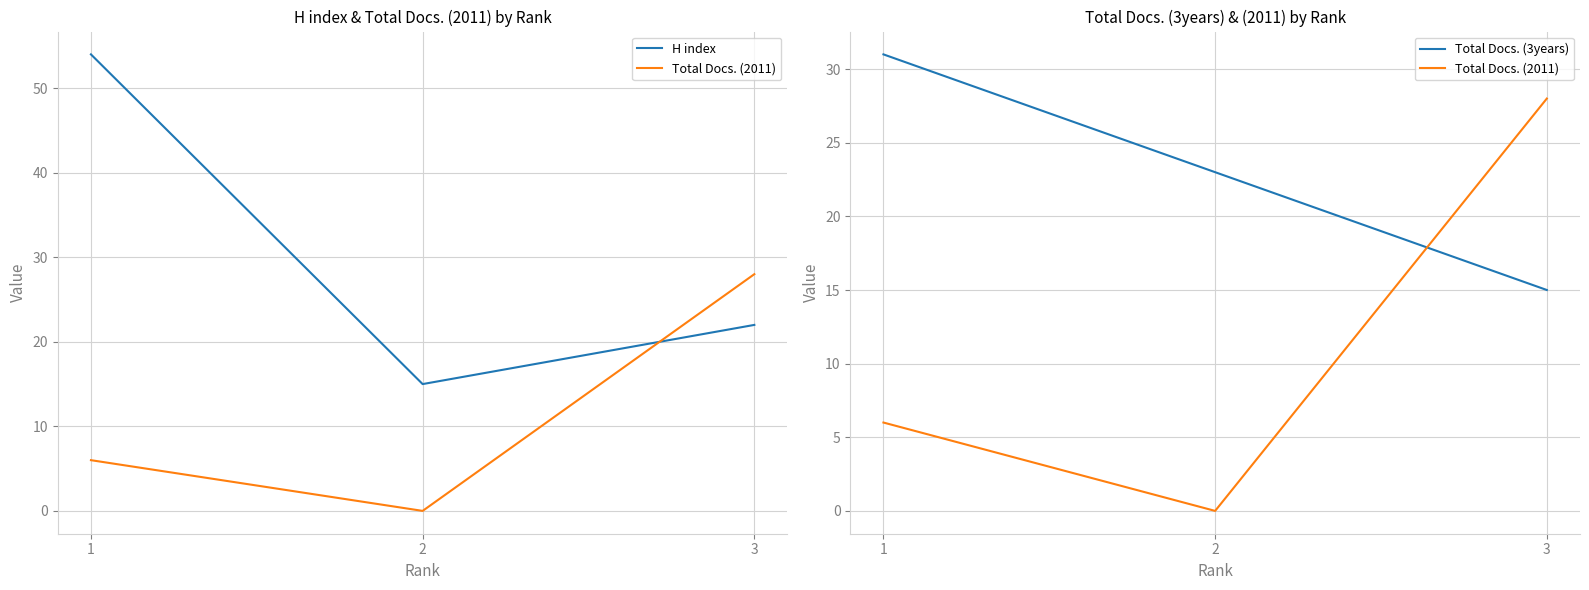

What is the value of the Total Docs. (2011) point at the 1st from the left?

6